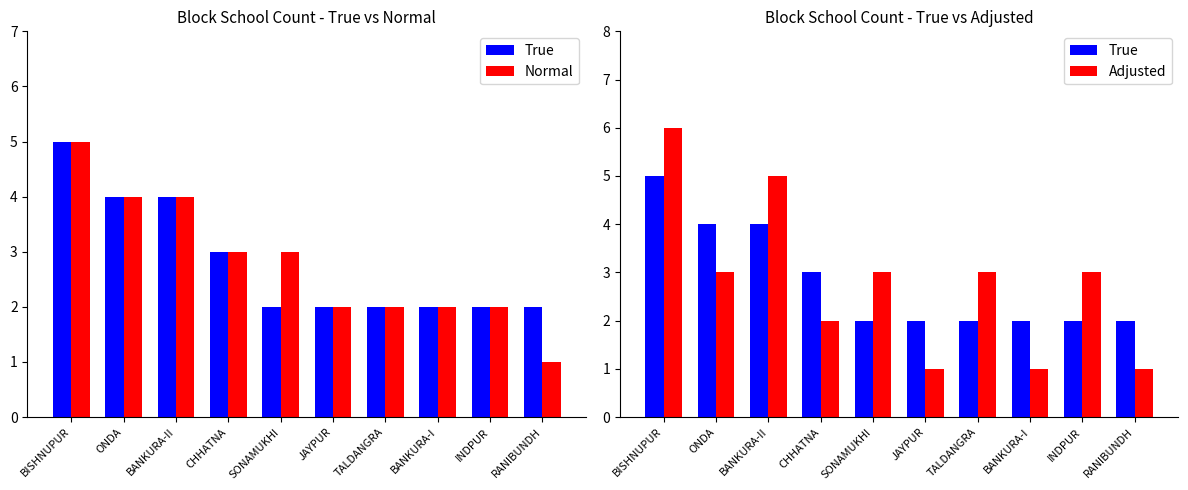

At which label does True reach its minimum?

SONAMUKHI